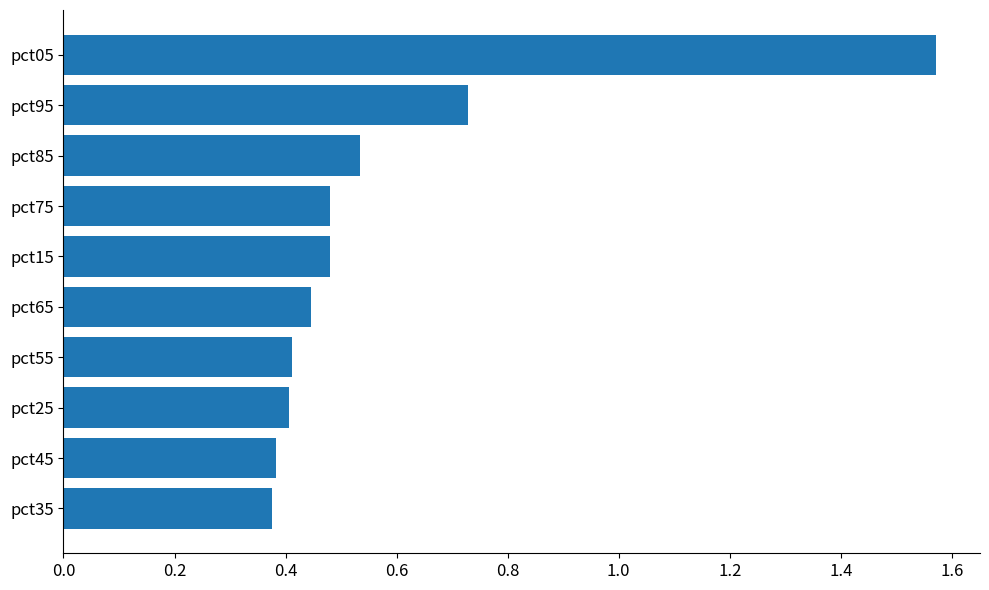

Are the bars horizontal?

Yes